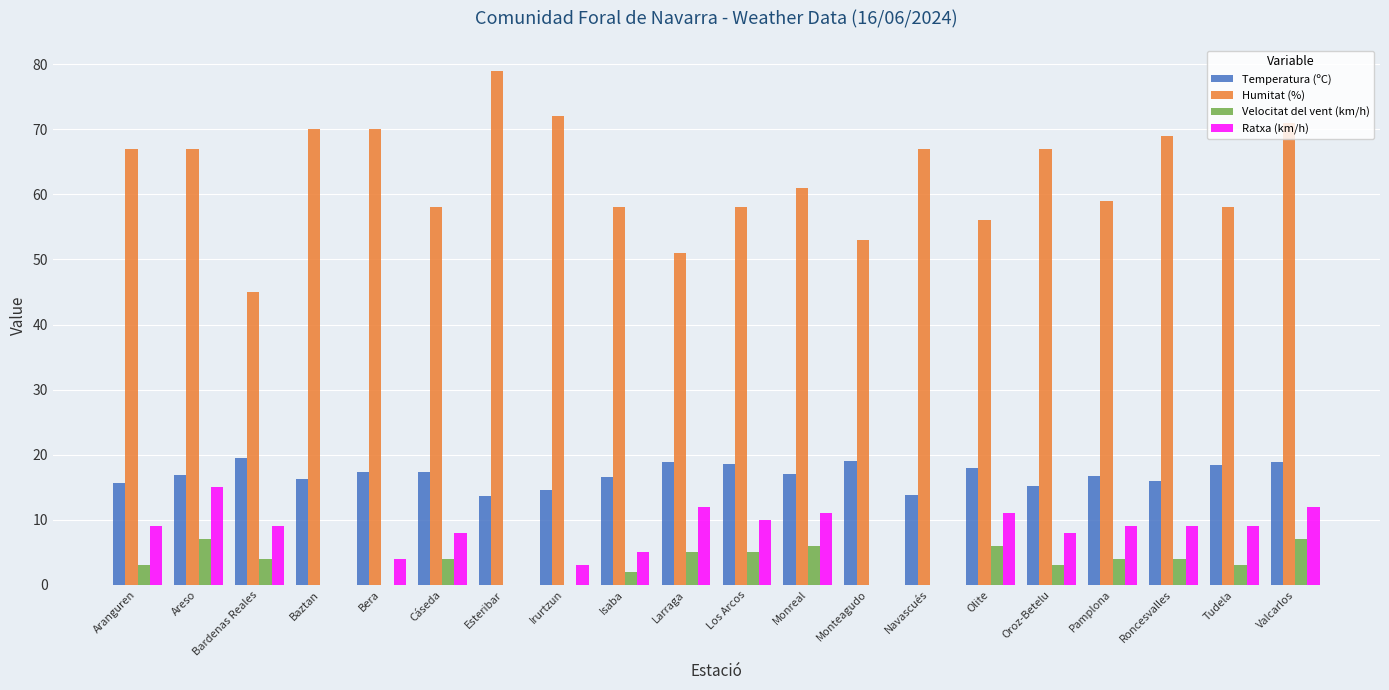

What value does the Ratxa (km/h) series have at Monreal?

11.0